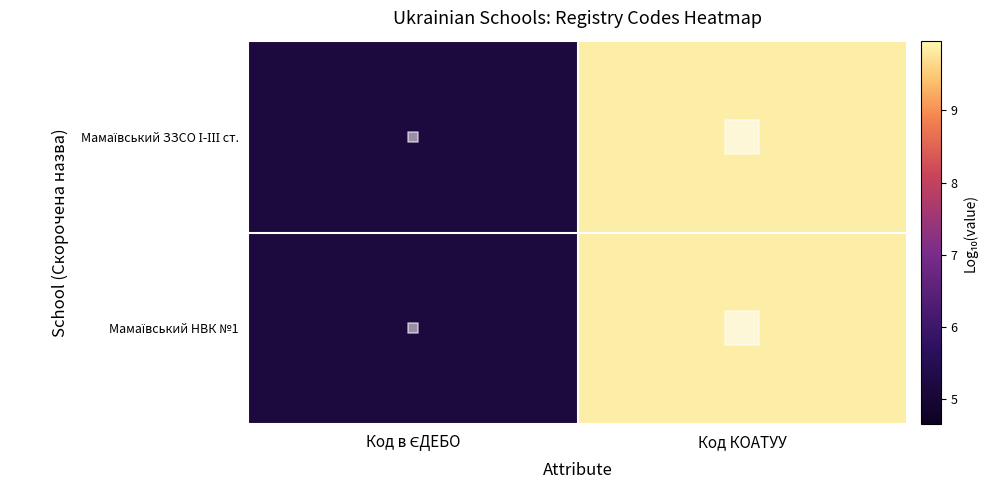

List the series in order of their peak value, lowest first.

Мамаївський ЗЗСО І-ІІІ ст., Мамаївський НВК №1